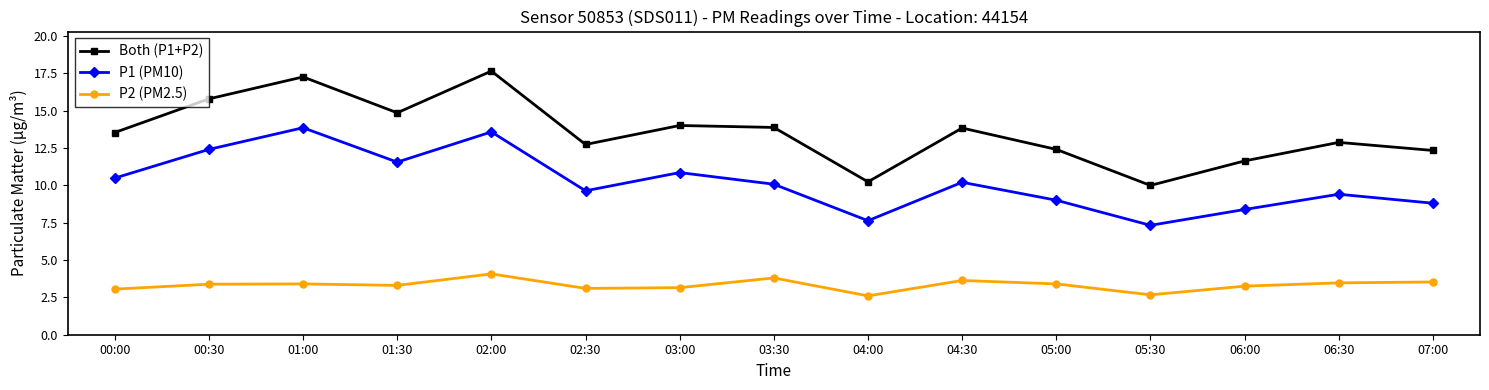

How many lines are shown in the chart?

3